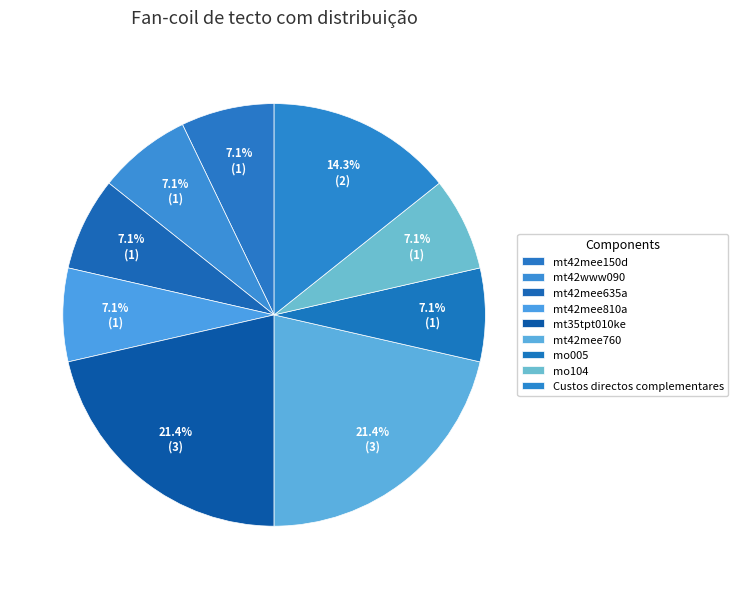

How many segments does this pie chart have?

9